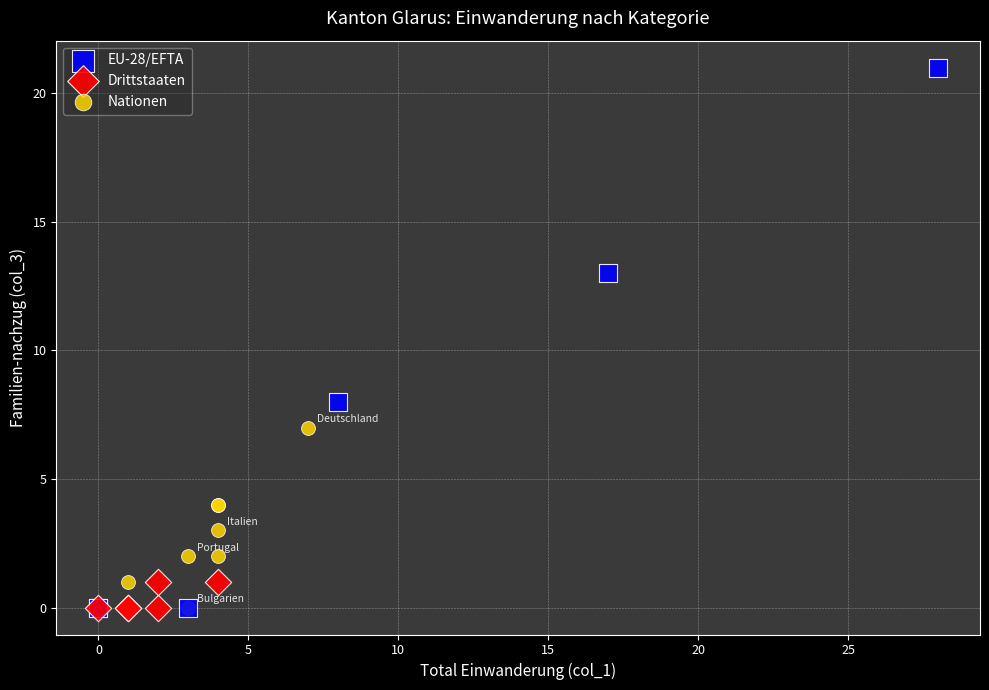

Which series has the largest Y range (max minus min)?

EU-28/EFTA